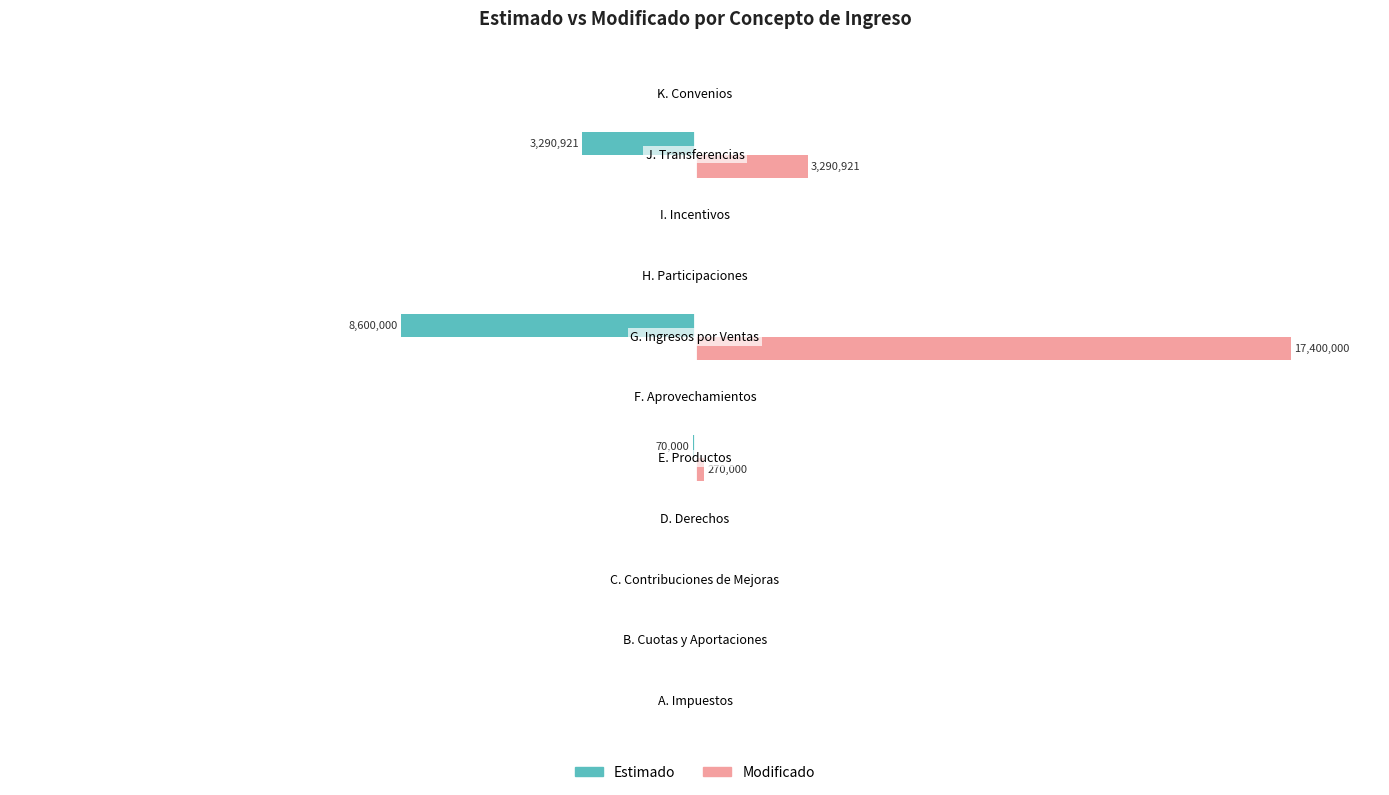

What is the minimum value shown in the chart?

-49.4